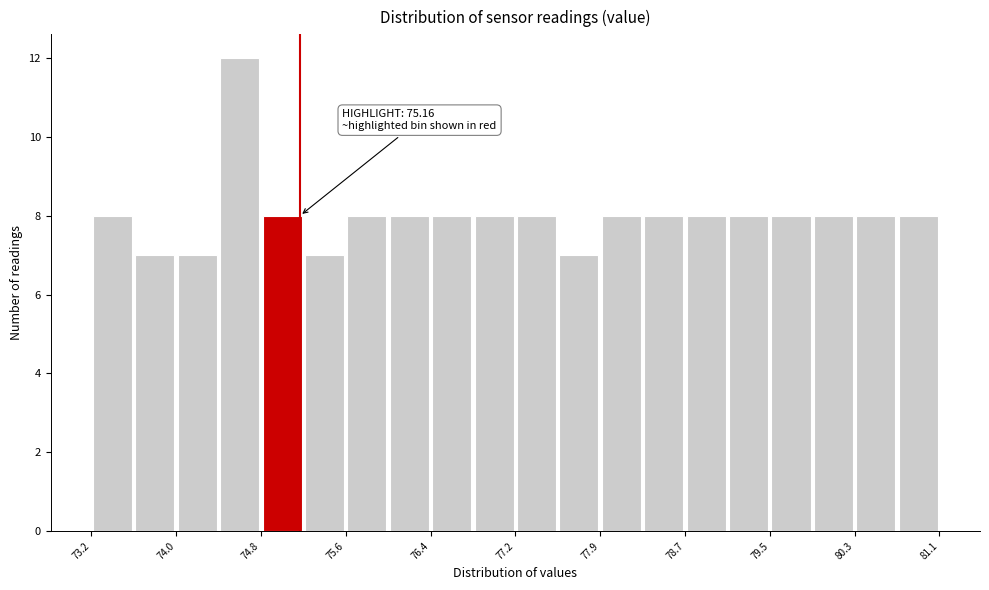

Read against the x-axis, roughly where is the centre of the tallest bar?

74.6